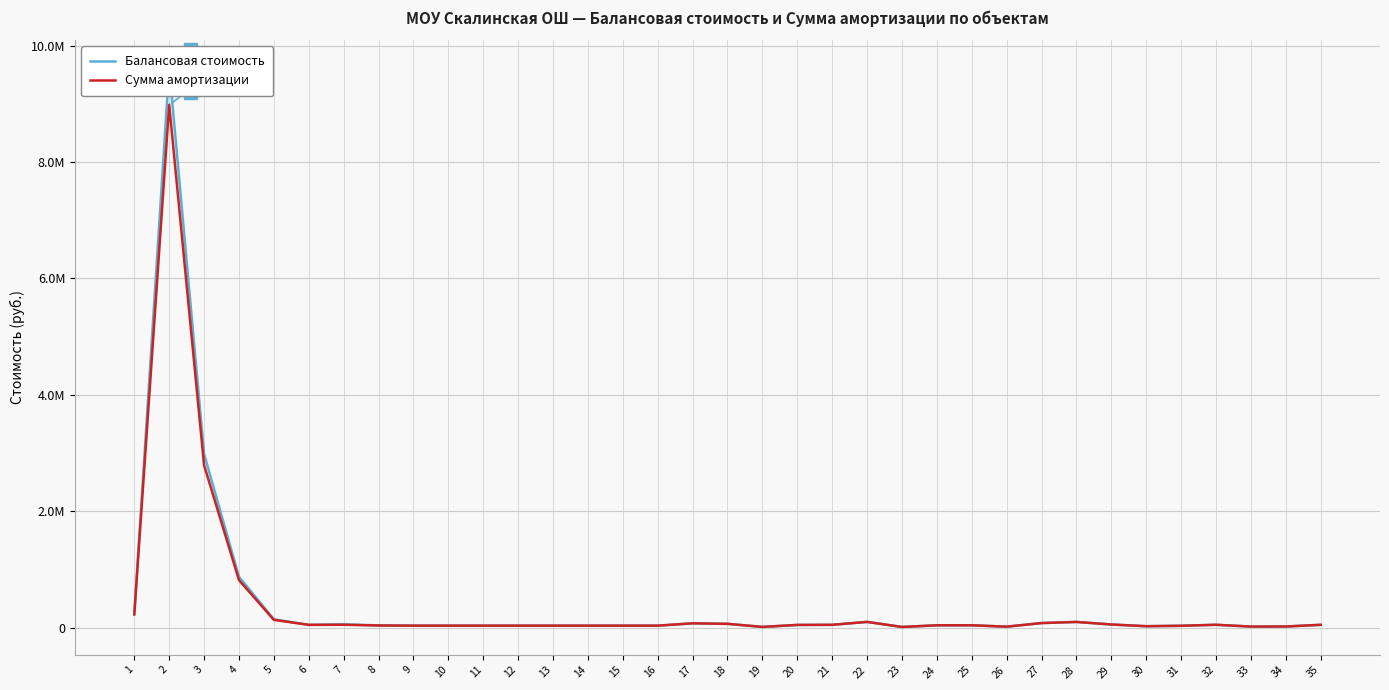

Reading left to right, list all the values displayed in this chart.

Балансовая стоимость: 230000.0	9612879.4	2985362.3	875000.0	144300.0	49500.0	59451.0	39000.0	35650.0	35650.0	35650.0	35650.0	35650.0	35650.0	35650.0	35650.0	75500.0	66900.0	14034.0	48000.0	50100.0	99900.0	13234.8	41760.0	42023.0	17981.9	80000.0	99452.0	55500.0	26140.0	33496.2	50683.2	19889.2	21002.7	49995.0
Сумма амортизации: 230000.0	8984254.4	2790137.4	817780.2	134863.6	49500.0	50958.0	39000.0	35650.0	35650.0	35650.0	35650.0	35650.0	35650.0	35650.0	35650.0	75500.0	66900.0	14034.0	48000.0	50100.0	99900.0	13234.8	41760.0	42023.0	17981.9	80000.0	99452.0	55500.0	26140.0	33496.2	50683.2	19889.2	21002.7	49995.0